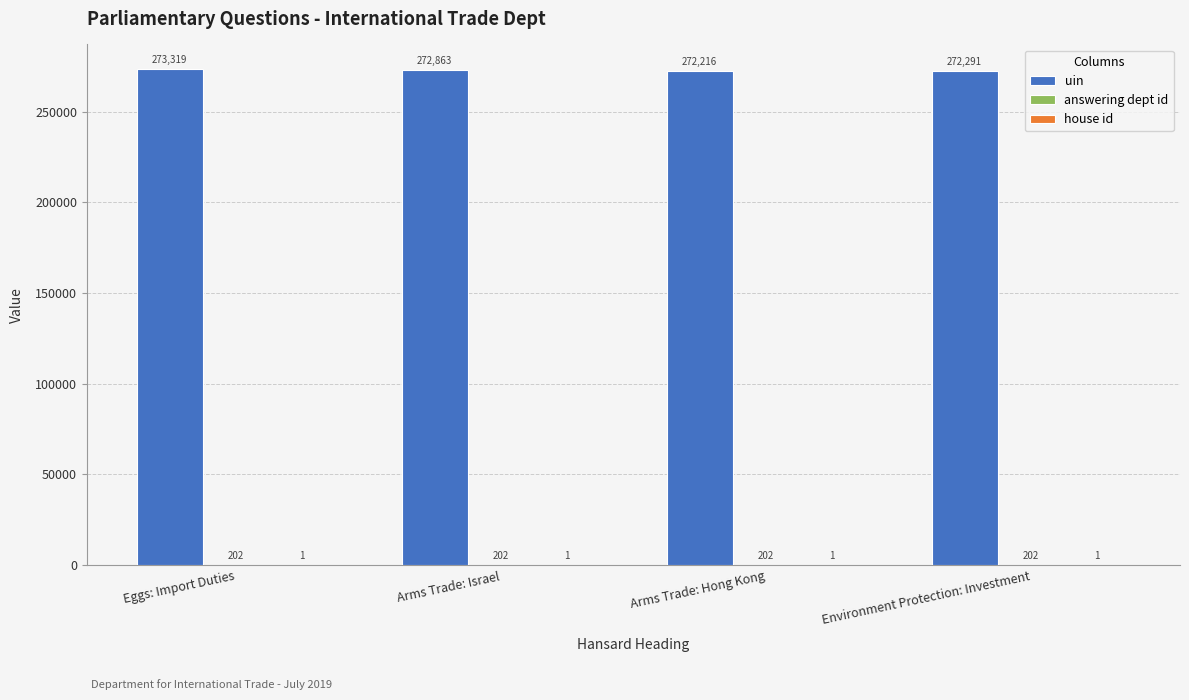

Are the bars grouped side by side (vs. stacked)?

Yes